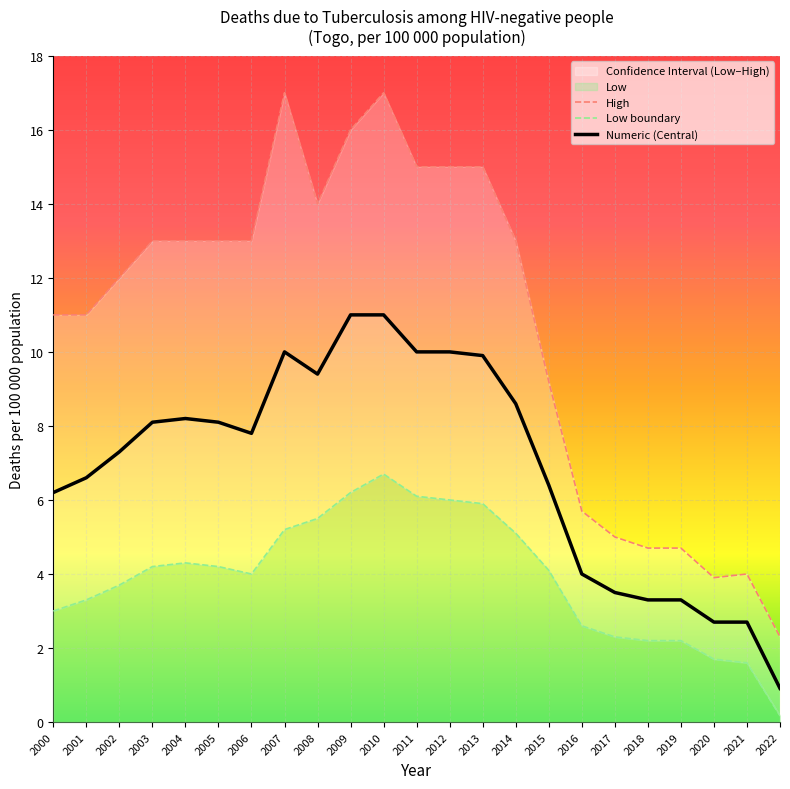

Which series has the largest range (max minus min)?

High